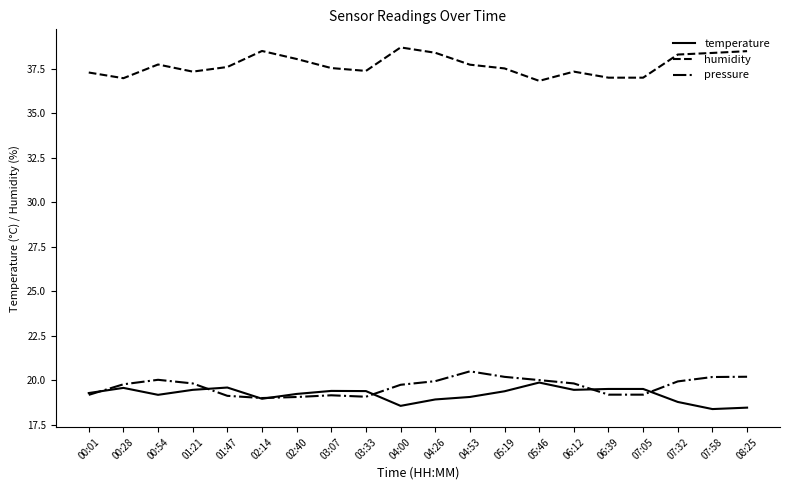

True or false: temperature has a value of 19.5 at 06:39.

True